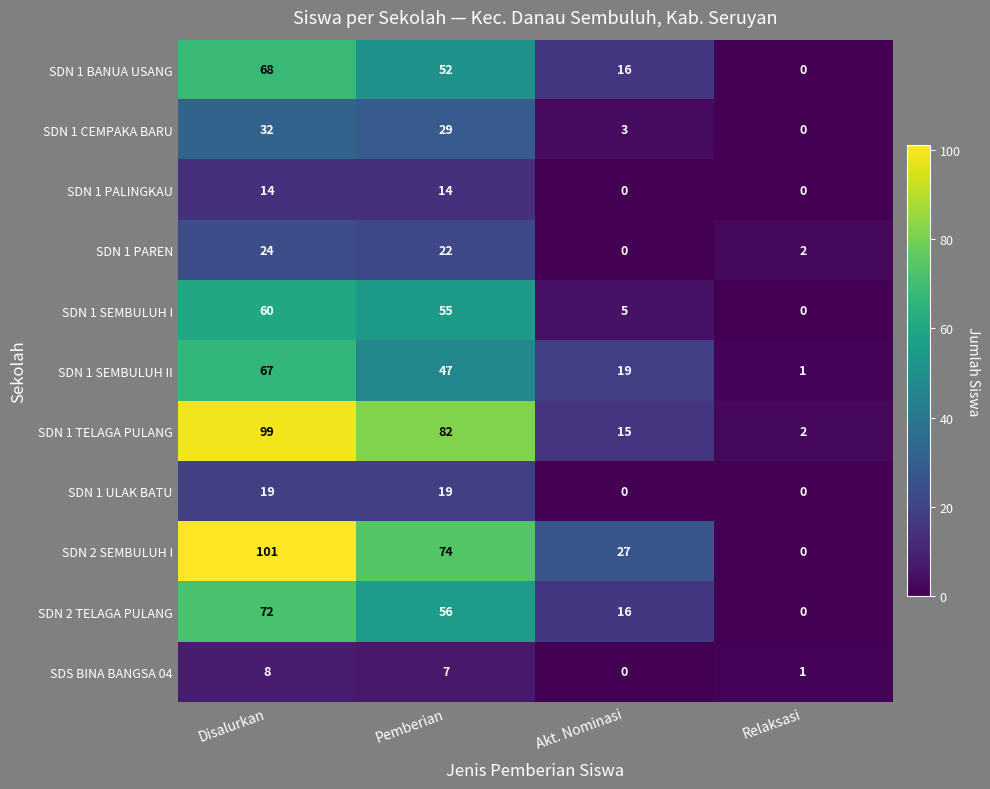

Count the SDS BINA BANGSA 04 values in the range 1 to 8.

3